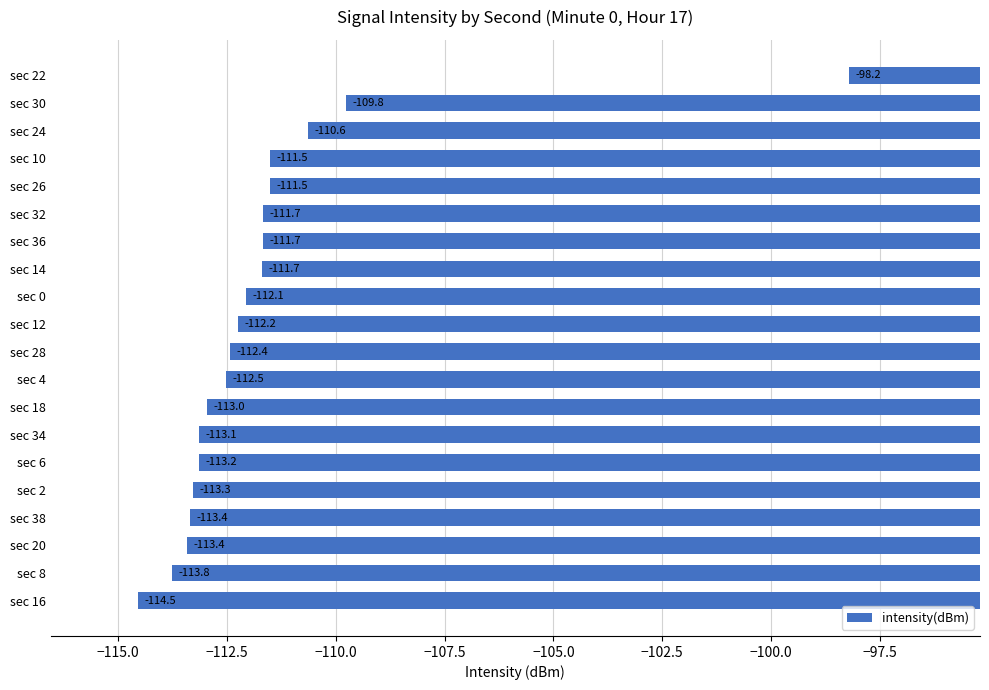

How many bars are there in total?

20